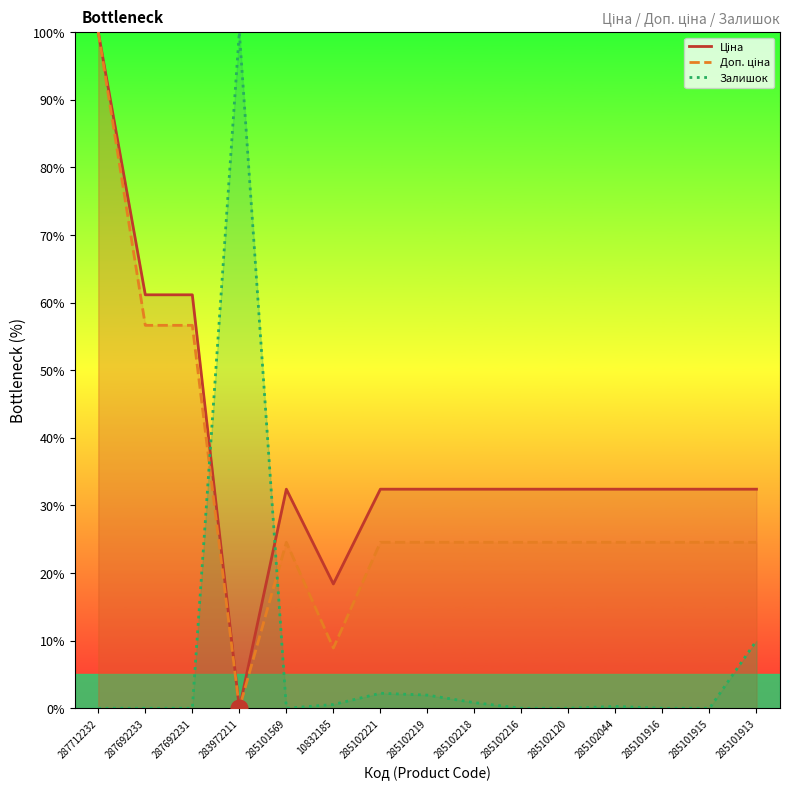

At which label is Залишок closest to 50?

285101913